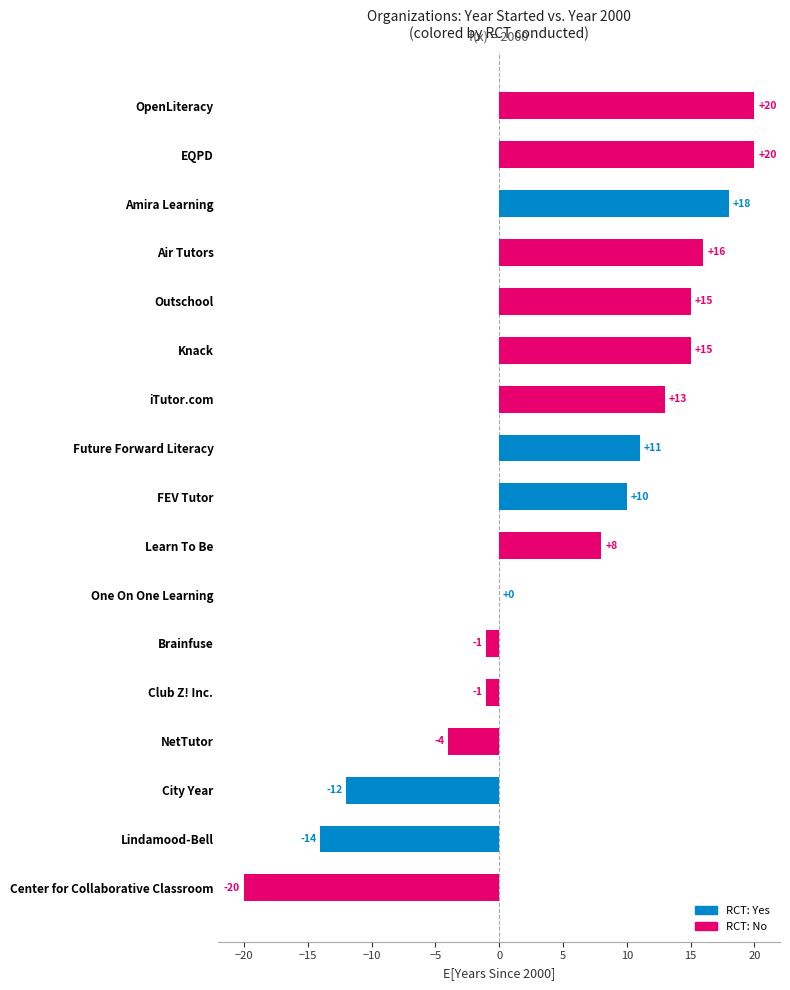

What is the greatest value displayed?

20